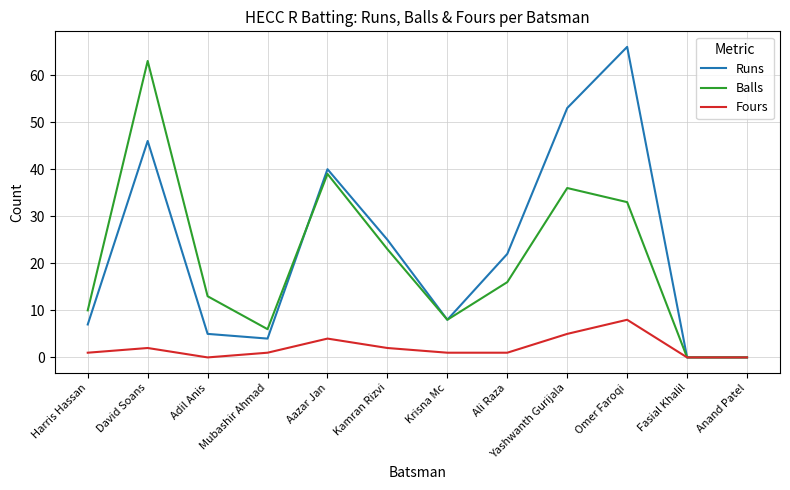

At which category is the sum across all series the highest?

David Soans